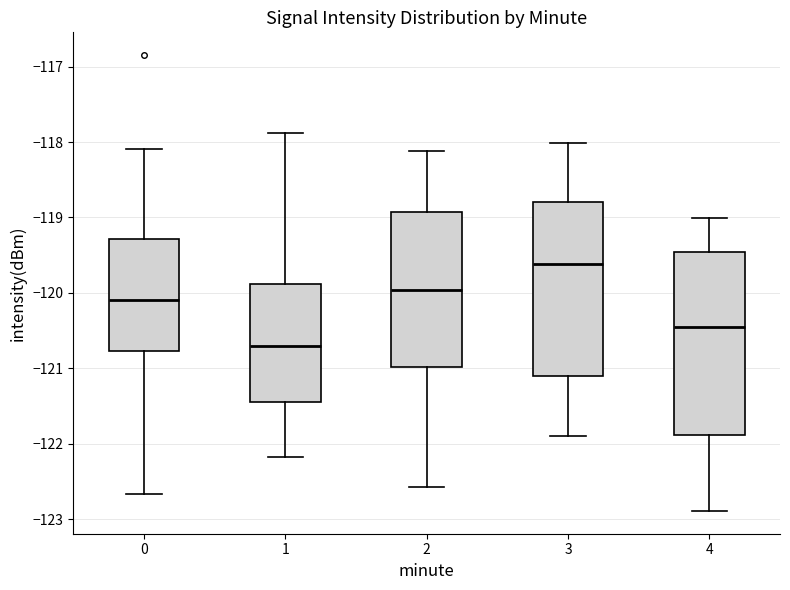

Comparing the boxes themselves (not the whiskers), which one is the tallest?

4